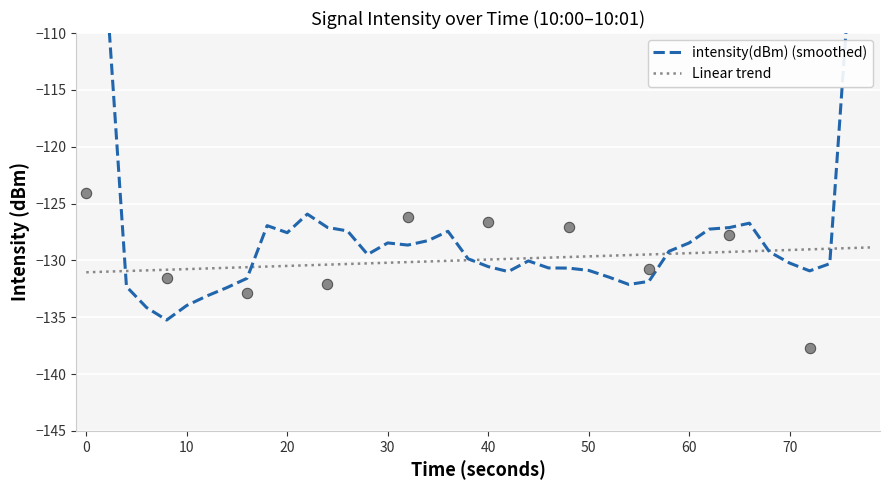

What are all the series names shown in the legend?

intensity(dBm) (smoothed), Linear trend